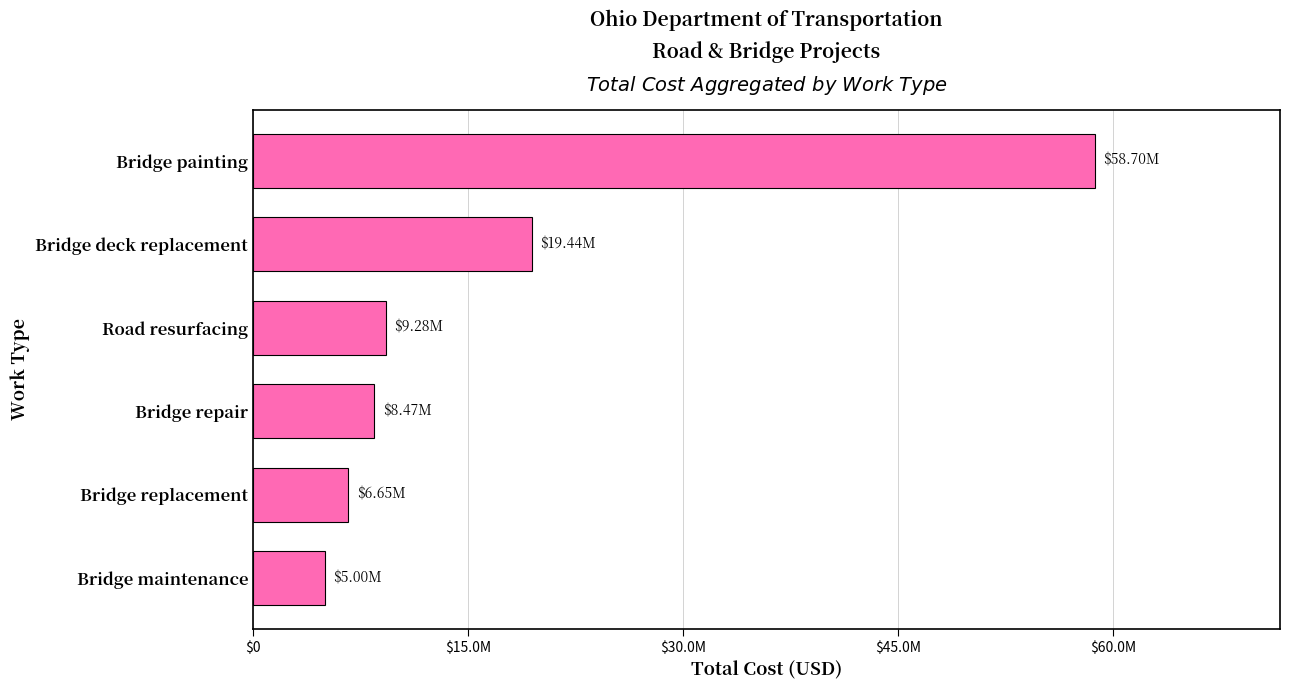

Are the bars horizontal?

Yes